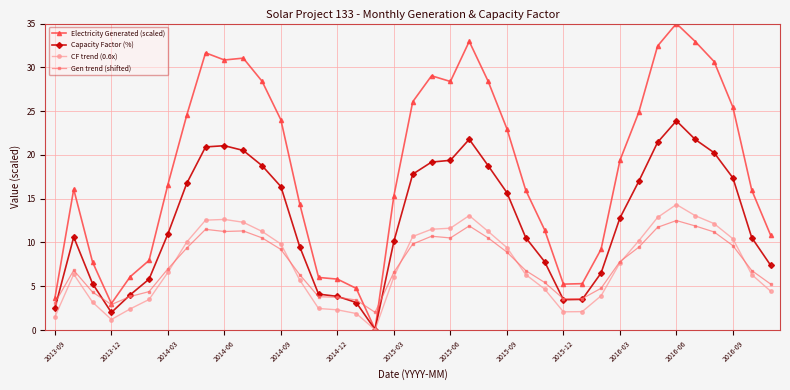

True or false: Gen trend (shifted) has more than 1 points higher than both neighbors.

True